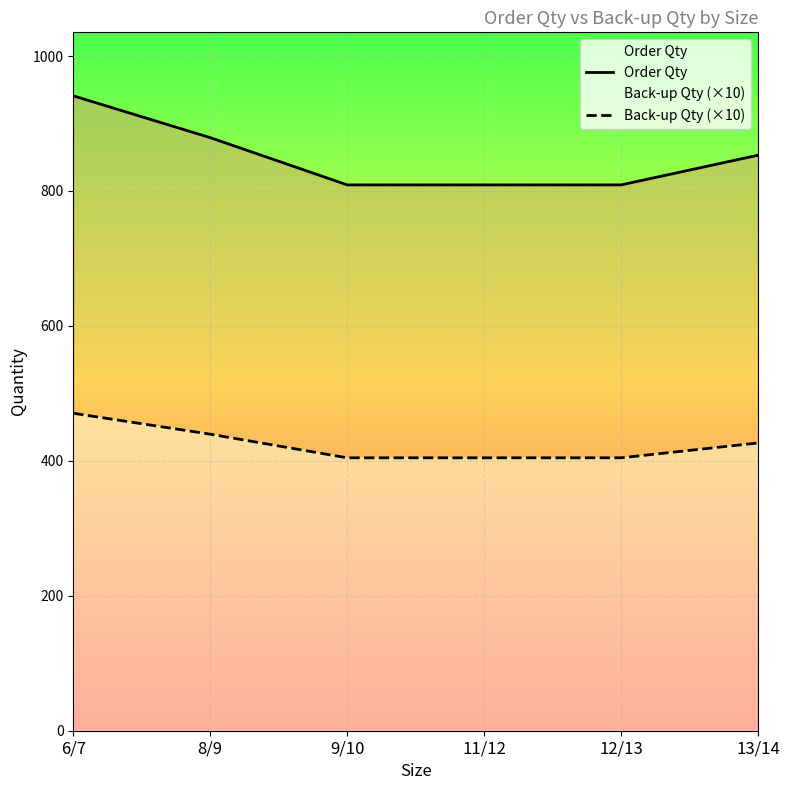

Which series has the largest range (max minus min)?

Order Qty